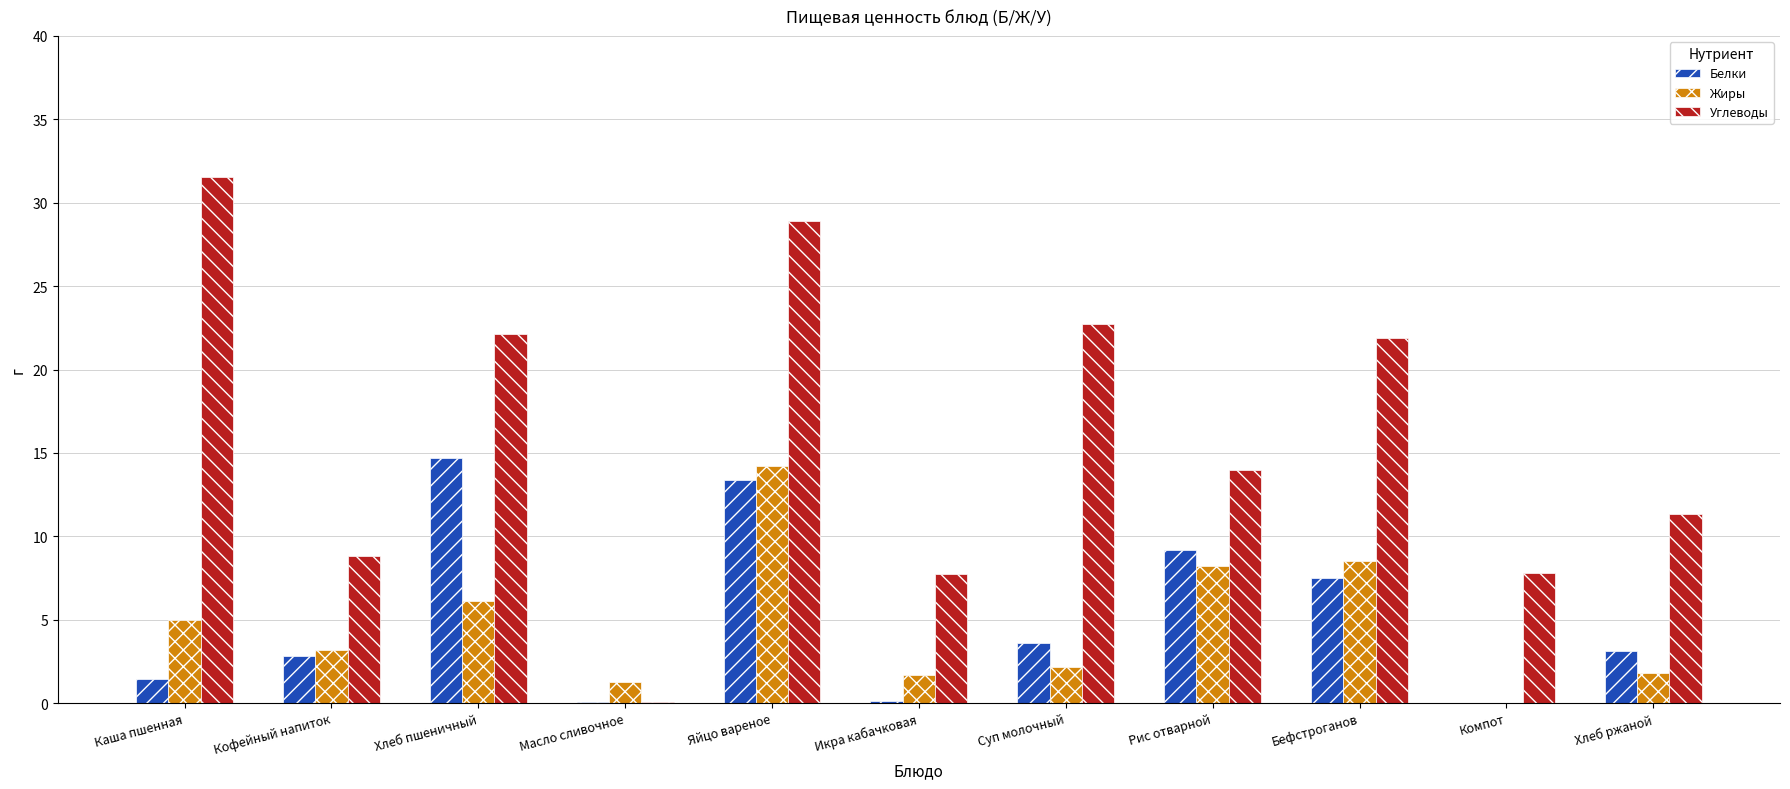

Is it true that Углеводы equals 9.6 at Рис отварной?

False